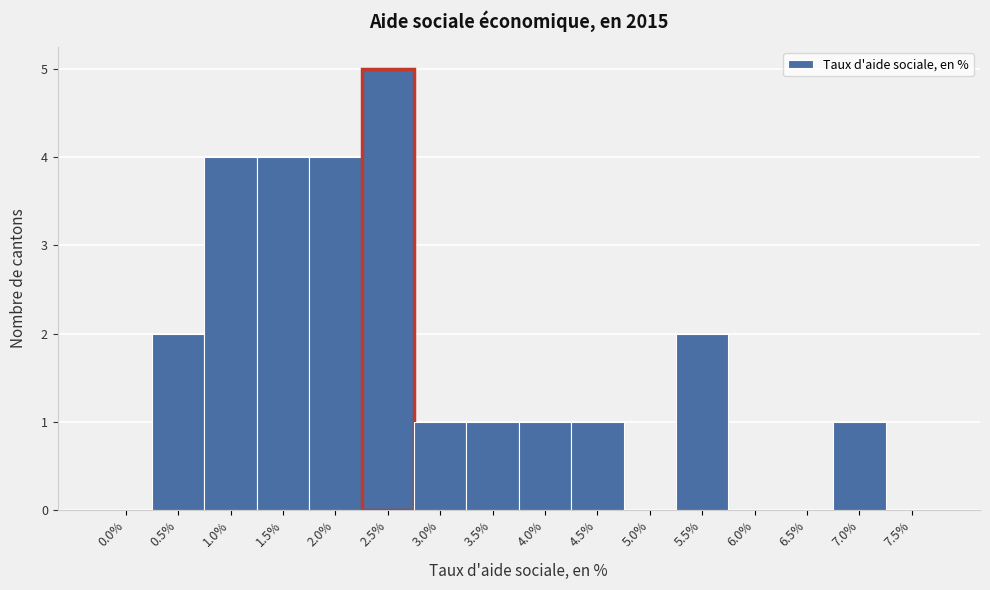

Reading left to right, list all the values displayed in this chart.

0.0%=0	0.5%=2	1.0%=4	1.5%=4	2.0%=4	2.5%=5	3.0%=1	3.5%=1	4.0%=1	4.5%=1	5.0%=0	5.5%=2	6.0%=0	6.5%=0	7.0%=1	7.5%=0